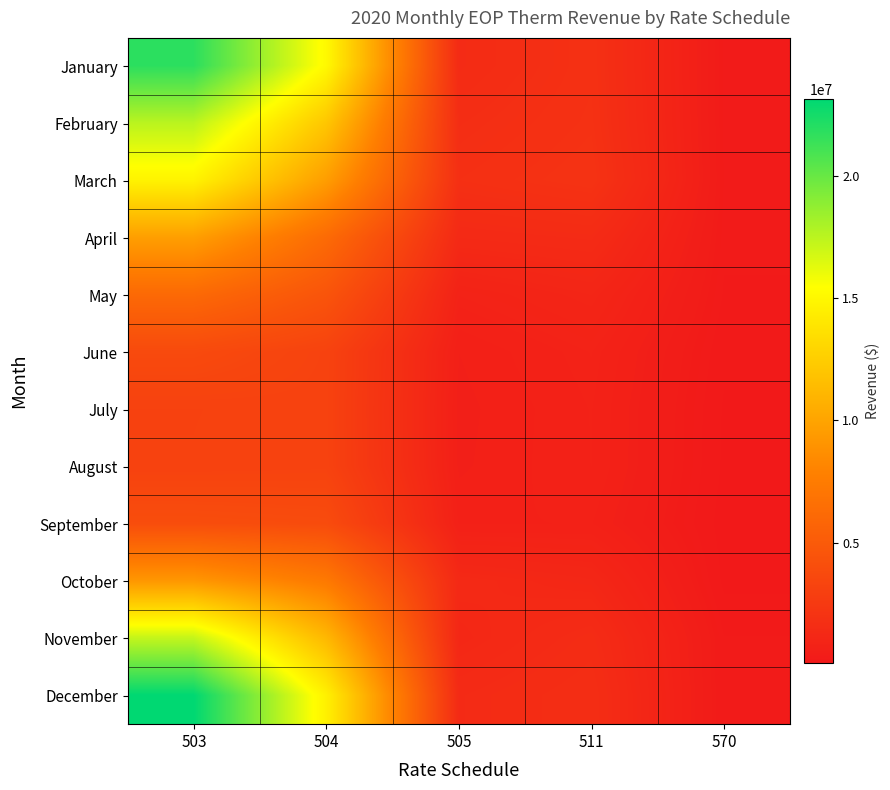

Which series changed the most between 504 and 570?

January